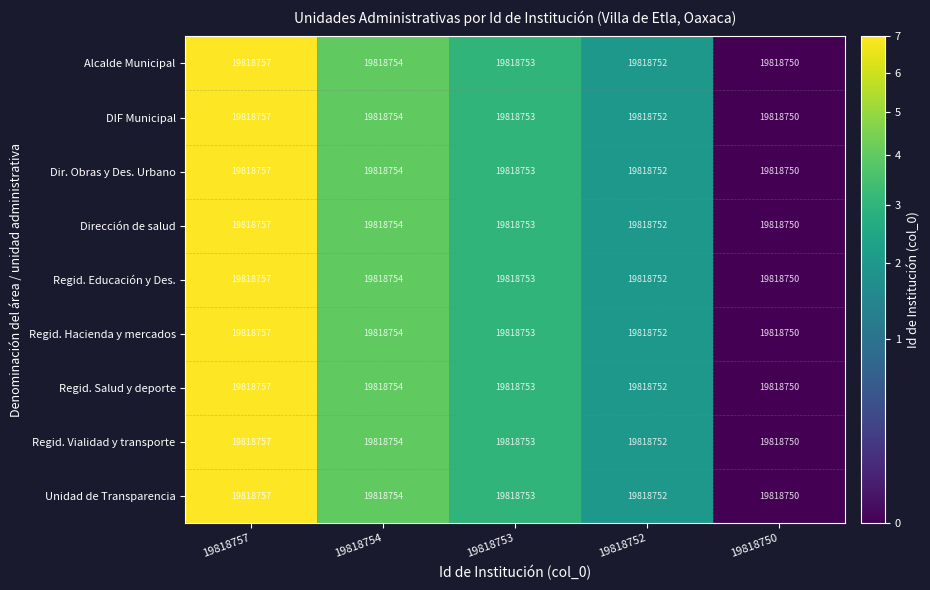

What is the maximum value for Dir. Obras y Des. Urbano?

7